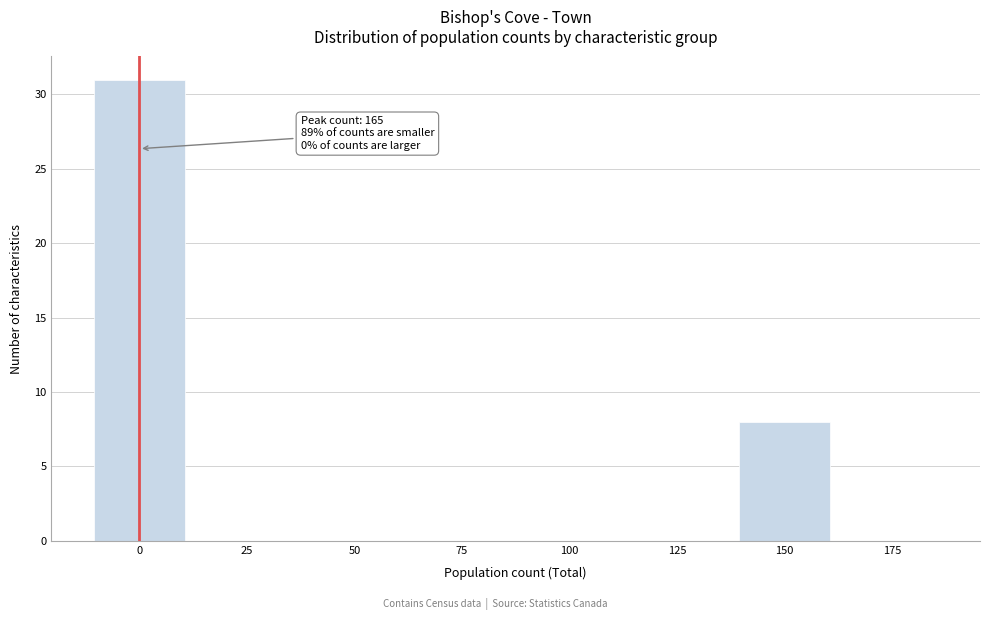

Reading left to right, list all the values displayed in this chart.

0=31	25=0	50=0	75=0	100=0	125=0	150=8	175=0